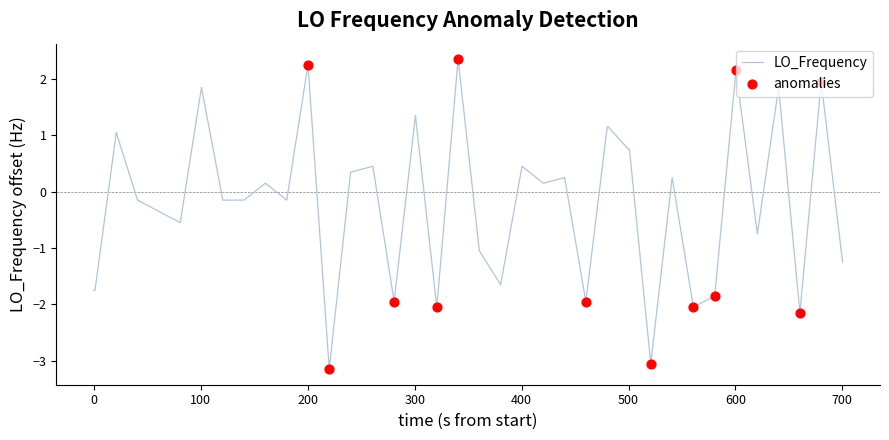

What is the difference between the maximum and minimum values?

5.5